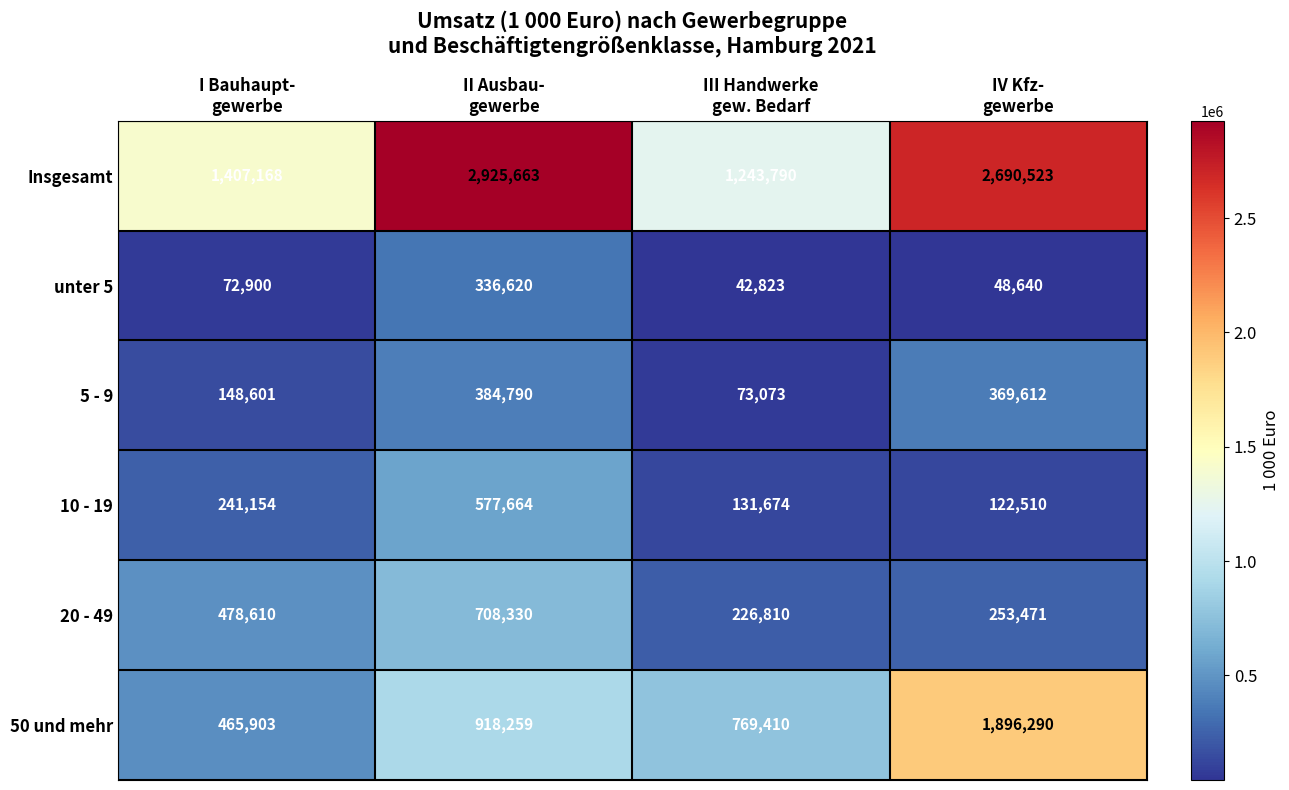

List the series in order of their peak value, lowest first.

unter 5, 5 - 9, 10 - 19, 20 - 49, 50 und mehr, Insgesamt